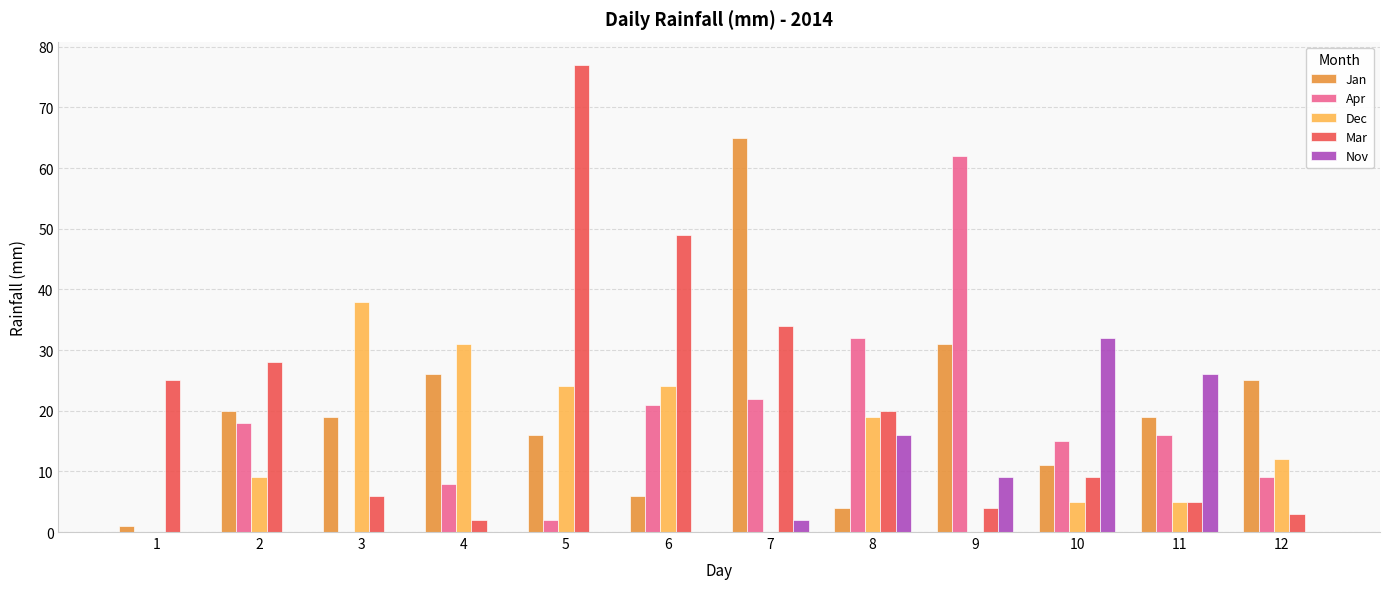

Is the value of Nov at 8 greater than the value of Apr at 4?

Yes